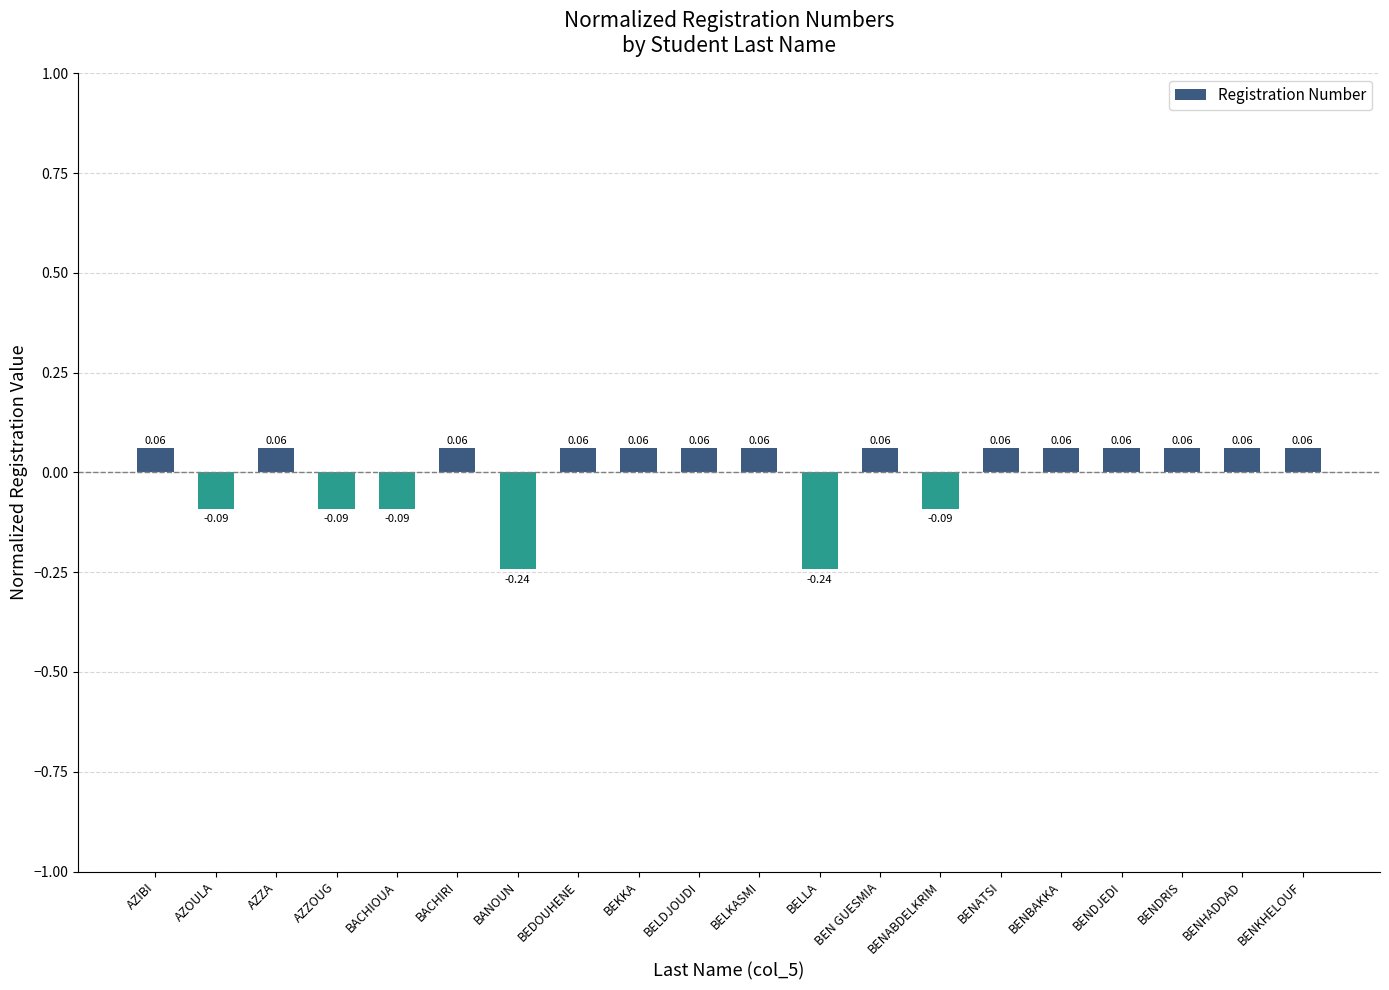

Between BANOUN and BACHIOUA, which is larger?

BACHIOUA